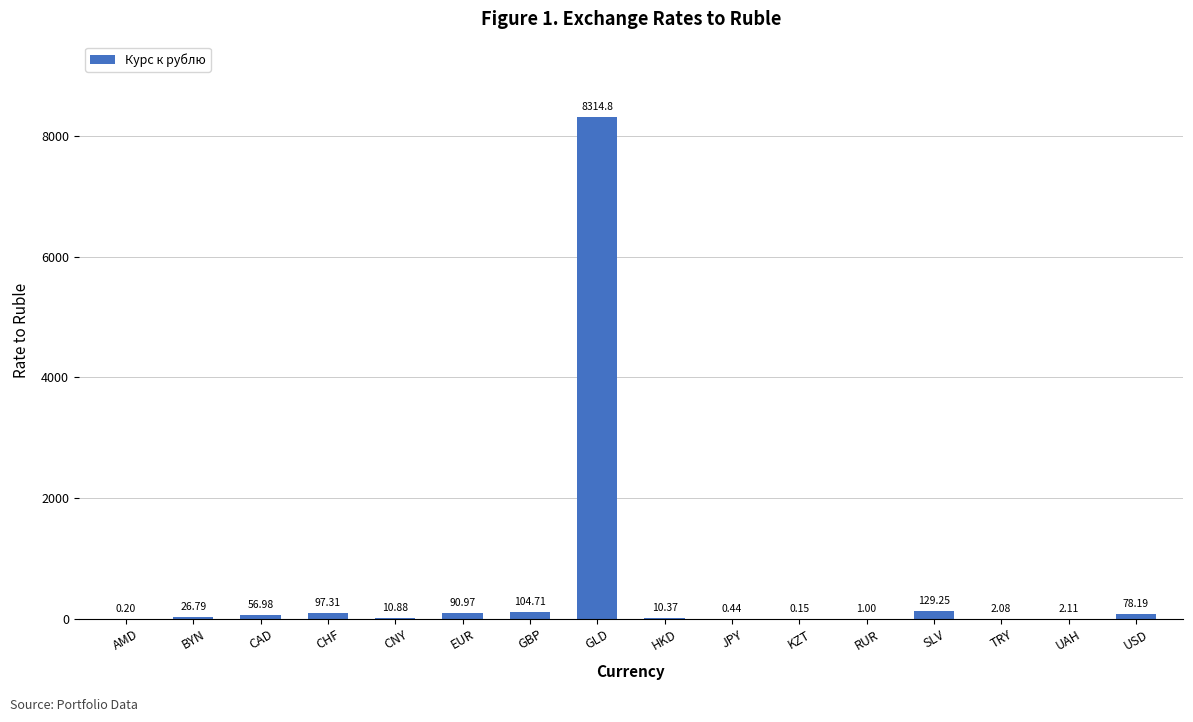

What is the approximate value at CAD?

57.0